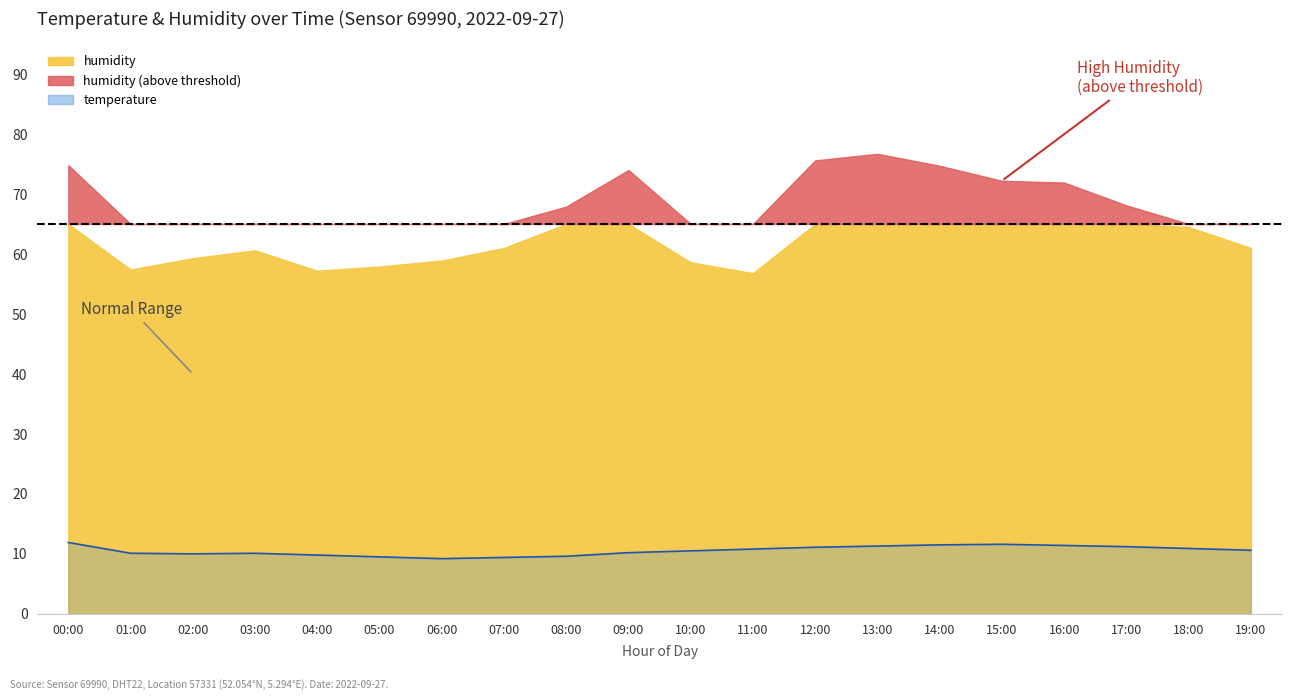

What is the average value?

10.5